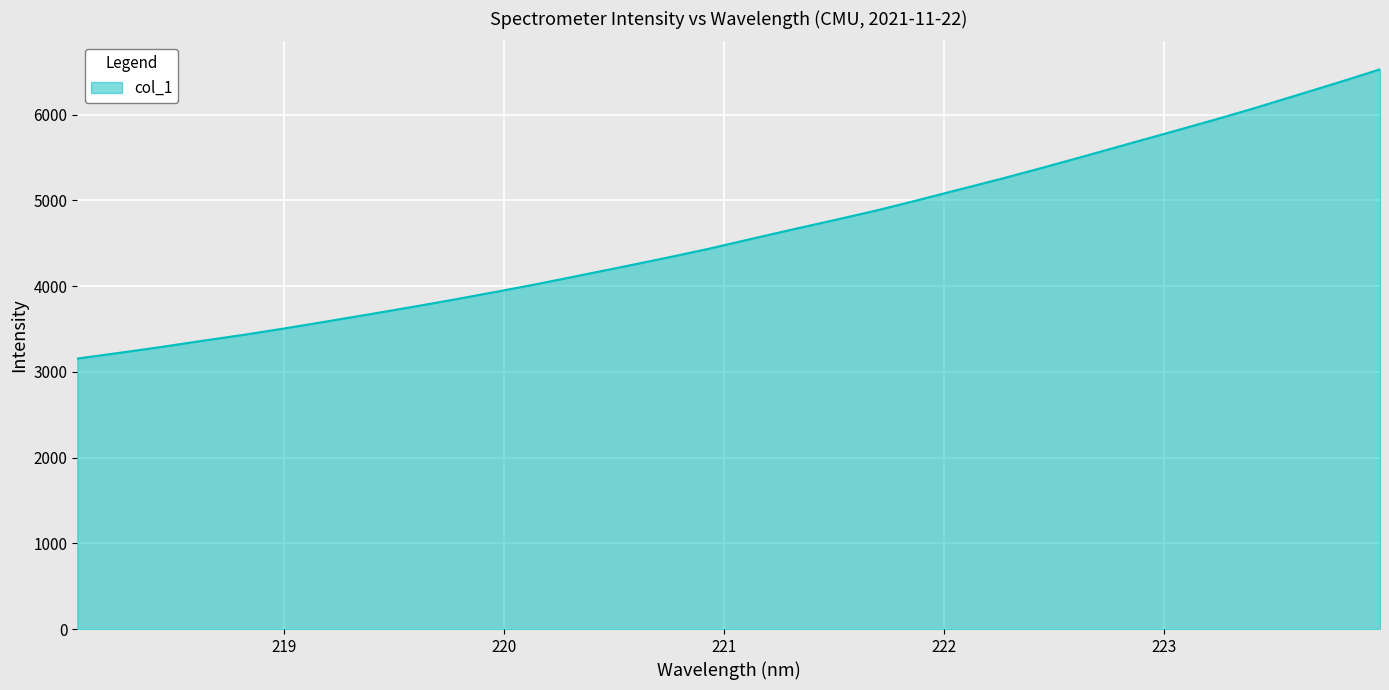

True or false: the data has more than 1 interior local peaks.

False